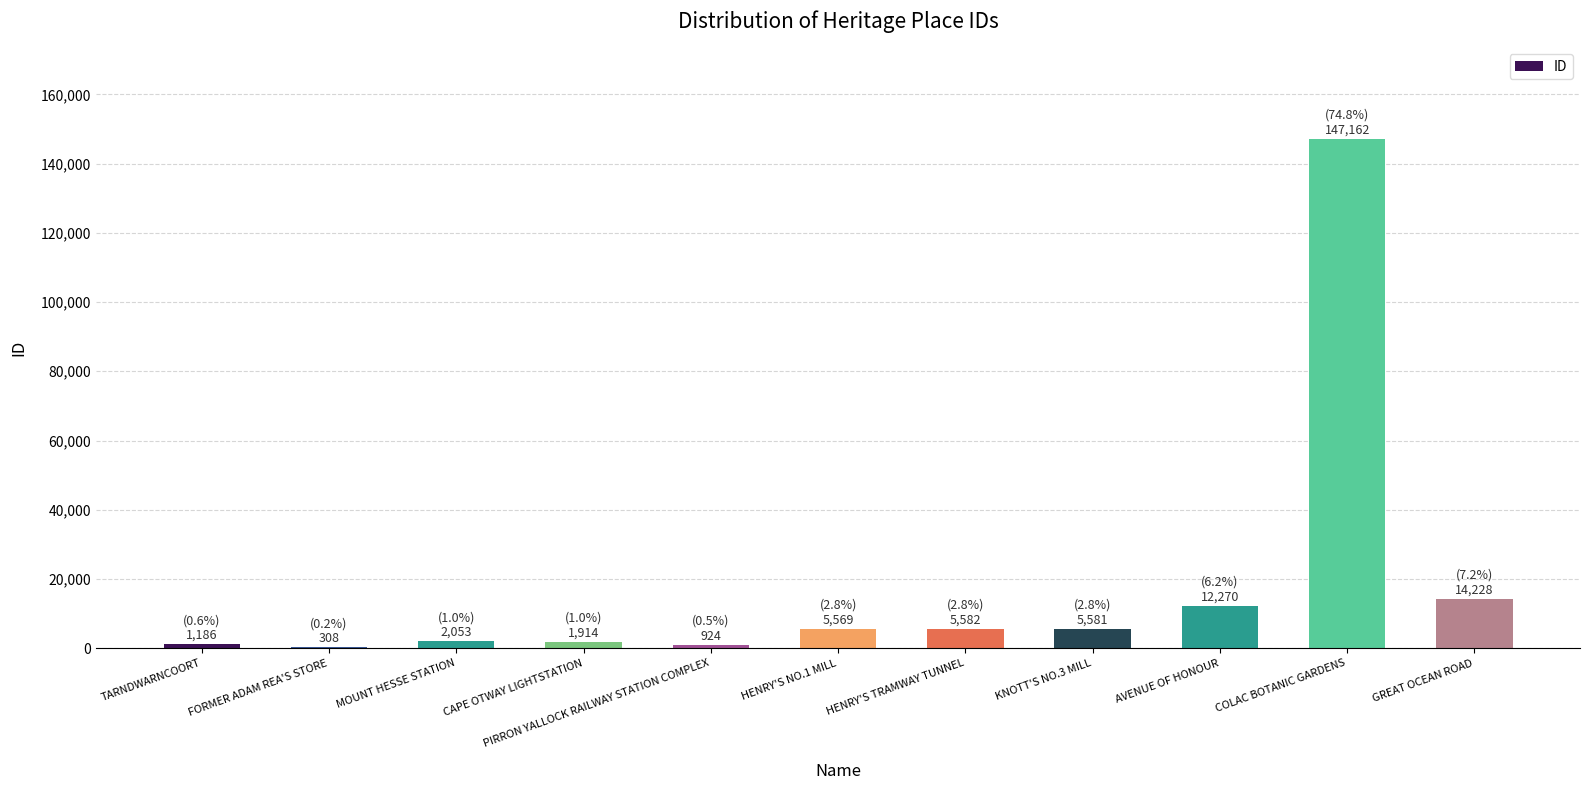

Is it true that the value at TARNDWARNCOORT is 1186?

True